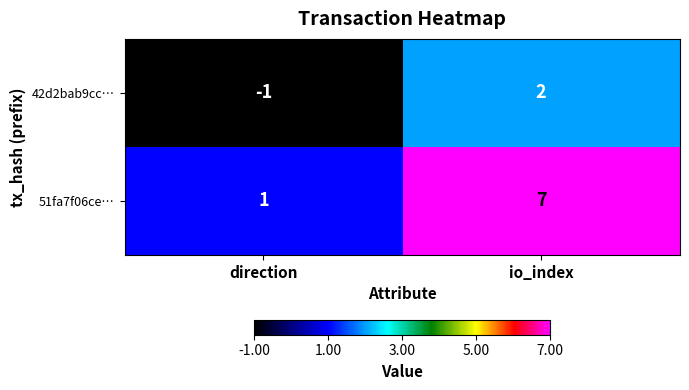

Which series has the largest total across all categories?

51fa7f06ce…